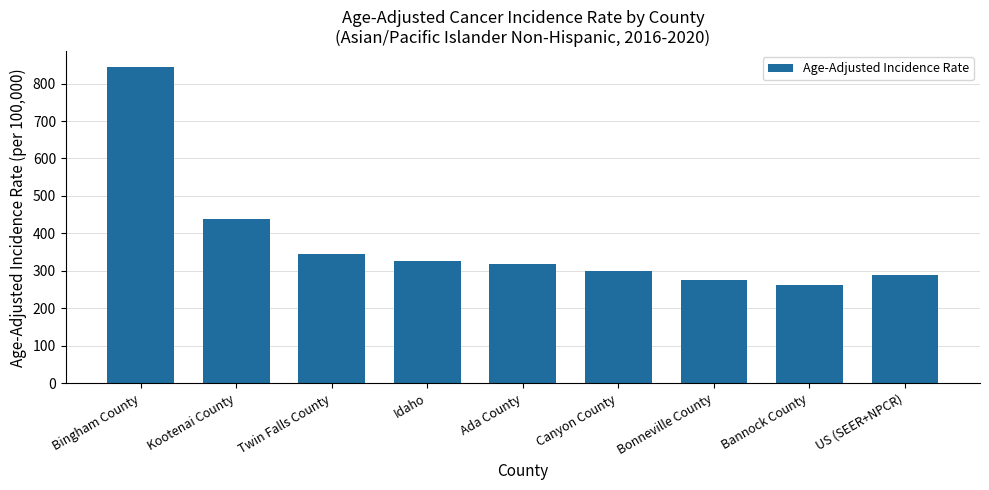

What is the change in value from Ada County to Canyon County?

-19.5